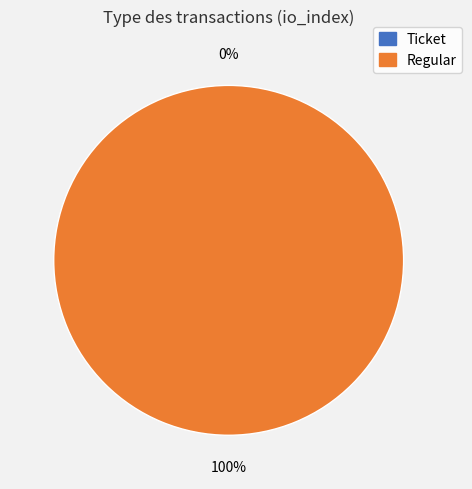

Does Ticket represent more than half of the total?

No